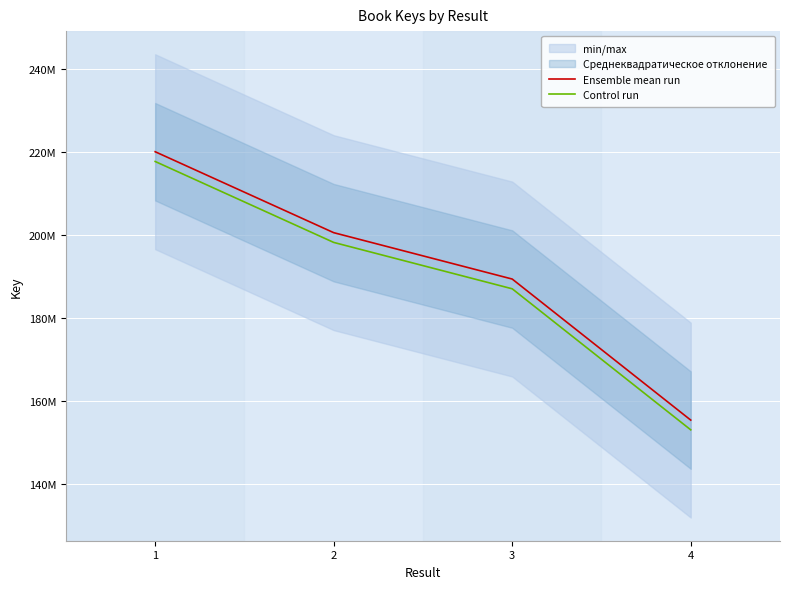

Reading left to right, what are all the values shown in this chart?

Ensemble mean run: 220011184.0	200545531.0	189390423.0	155467675.0
Control run: 217667361.1	198201708.1	187046600.1	153123852.1